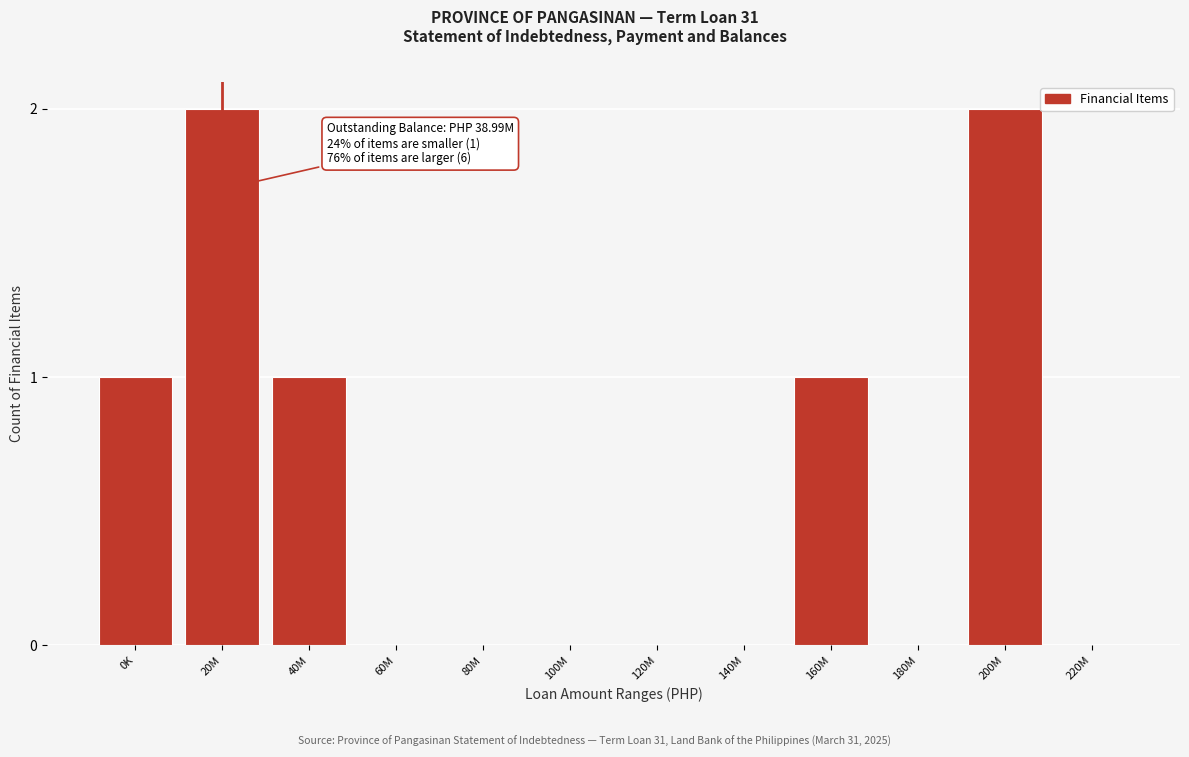

Reading right to left, list all the values displayed in this chart.

220M=0	200M=2	180M=0	160M=1	140M=0	120M=0	100M=0	80M=0	60M=0	40M=1	20M=2	0K=1